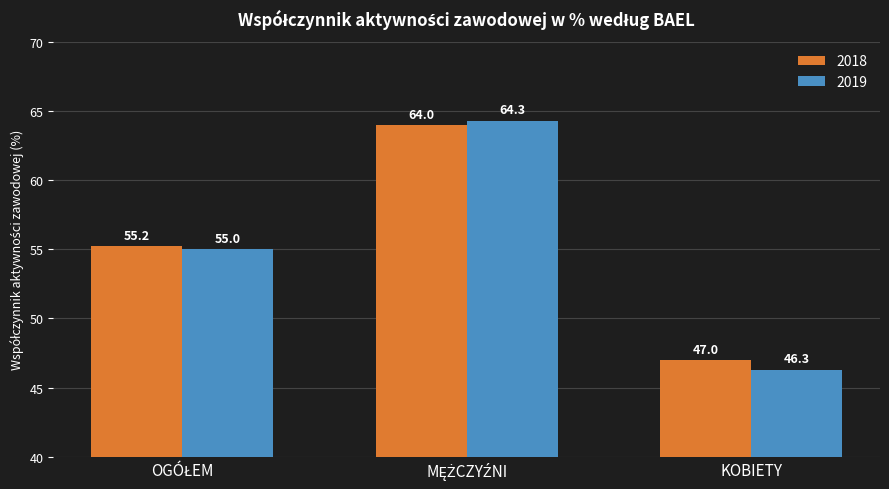

What position from the left is KOBIETY?

3